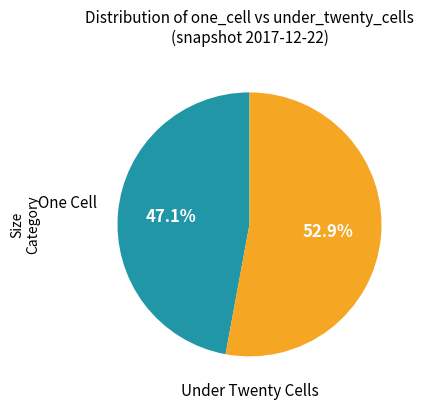

Combined, what portion of the pie is Under Twenty Cells and One Cell?

100.0%